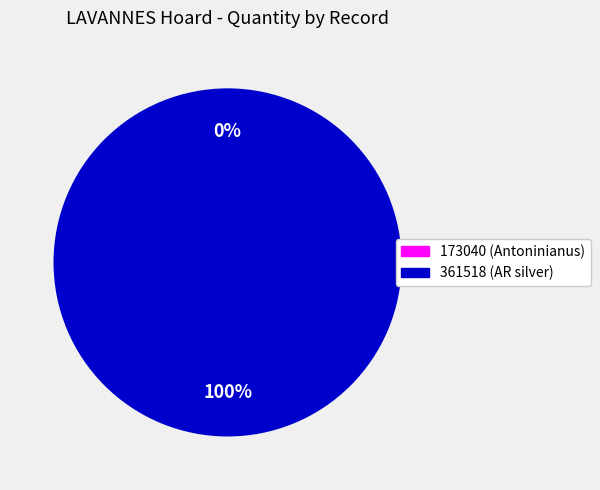

What is the change in value from 173040 (Antoninianus) to 361518 (AR silver)?

+5000